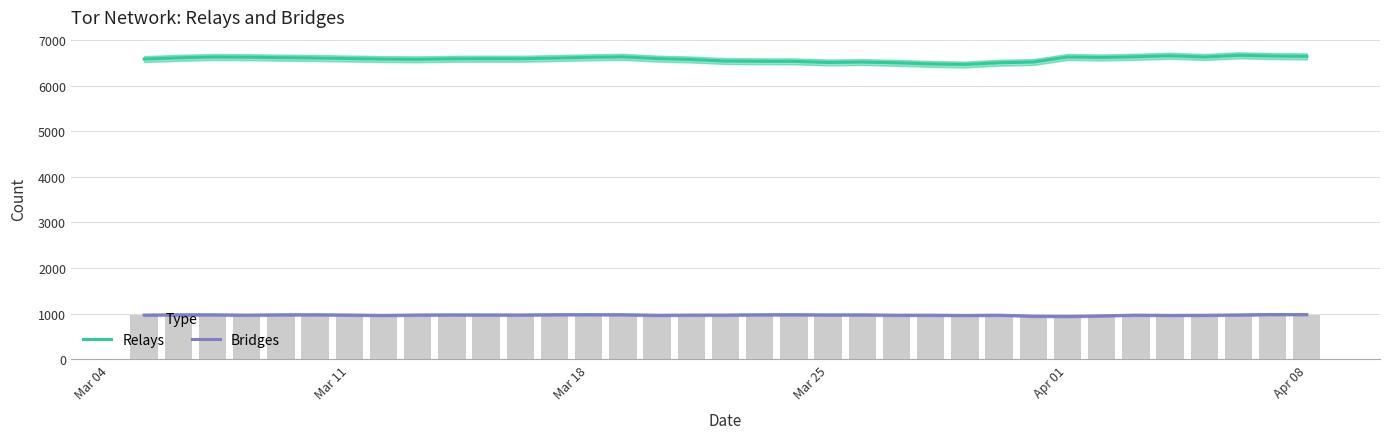

How many data points does each series have?

35